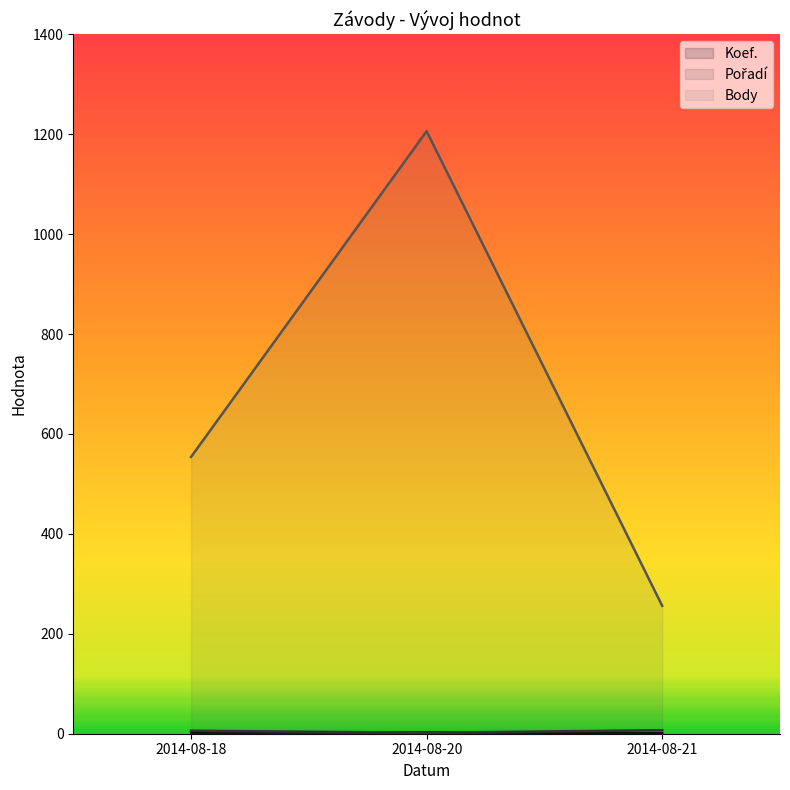

The Body series shows 389 at 2014-08-21. True or false?

False